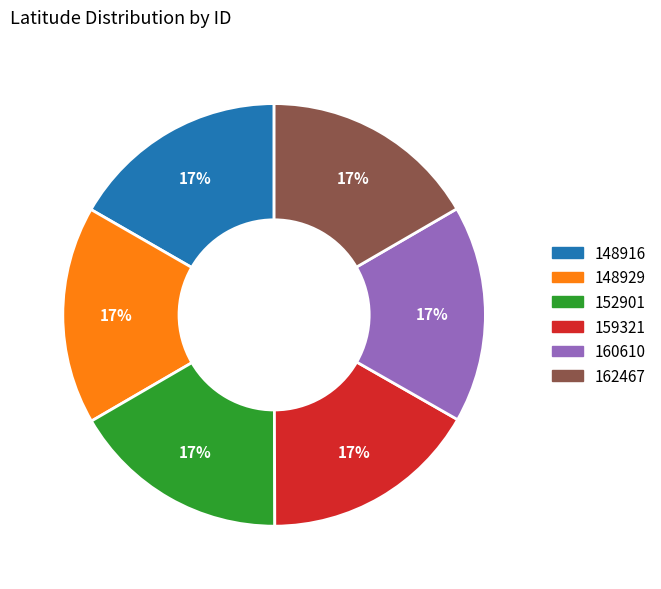

Count the number of slices in the pie.

6